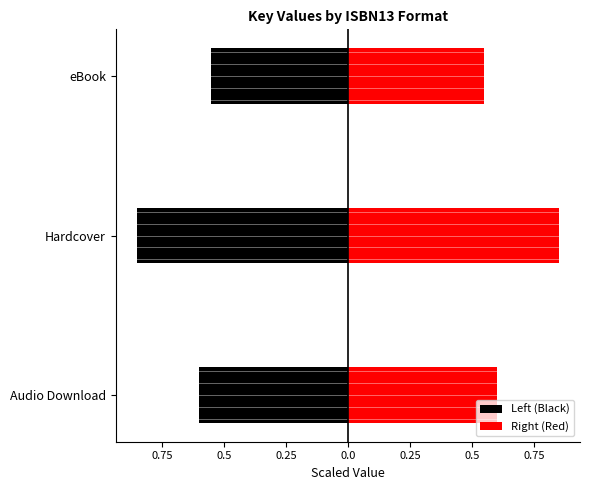

Reading left to right, transcribe all the data shown in this chart.

Left (Black): -0.6	-0.8	-0.6
Right (Red): 0.6	0.8	0.6